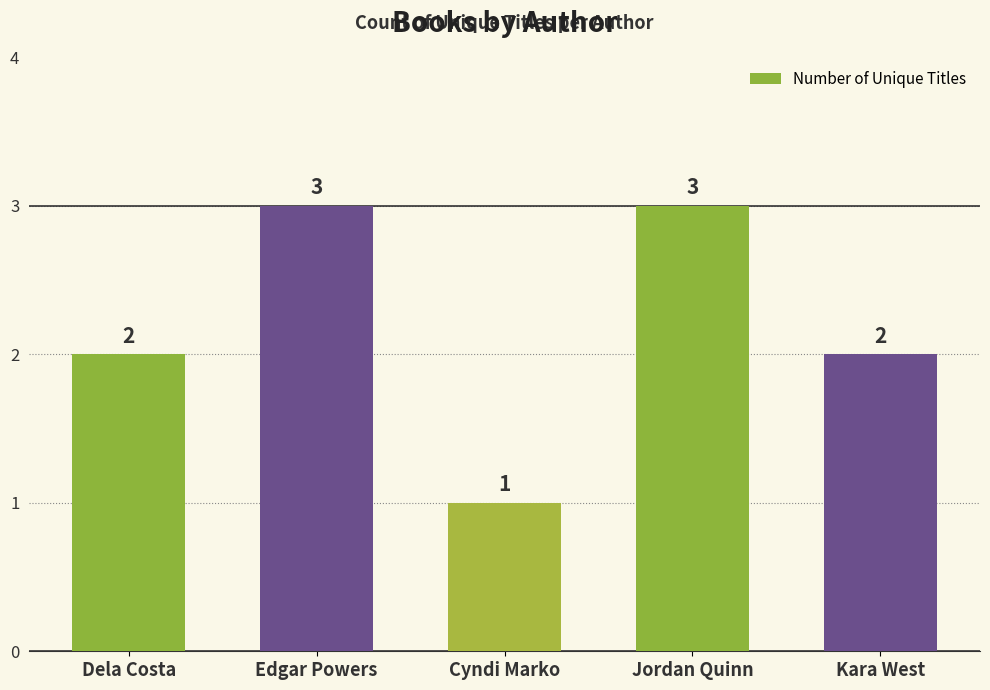

How many series are shown in this chart?

1